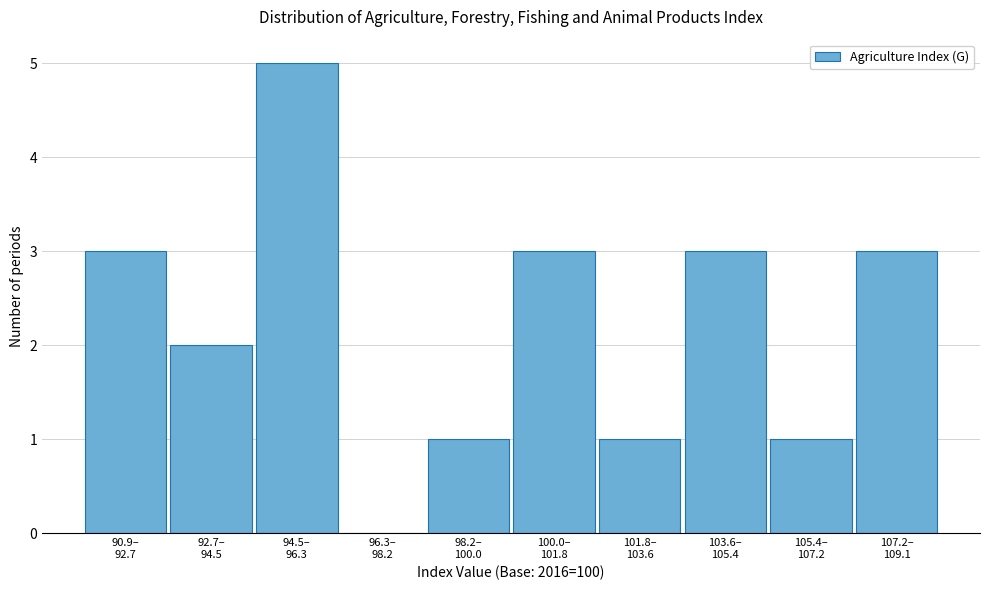

What is the greatest value displayed?

5